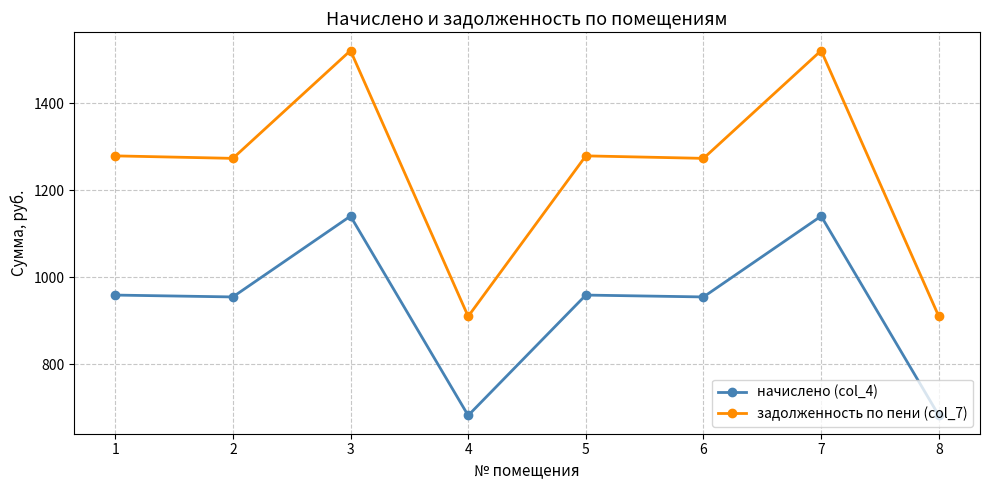

Rank the series by their average value, from lowest to highest.

начислено (col_4), задолженность по пени (col_7)